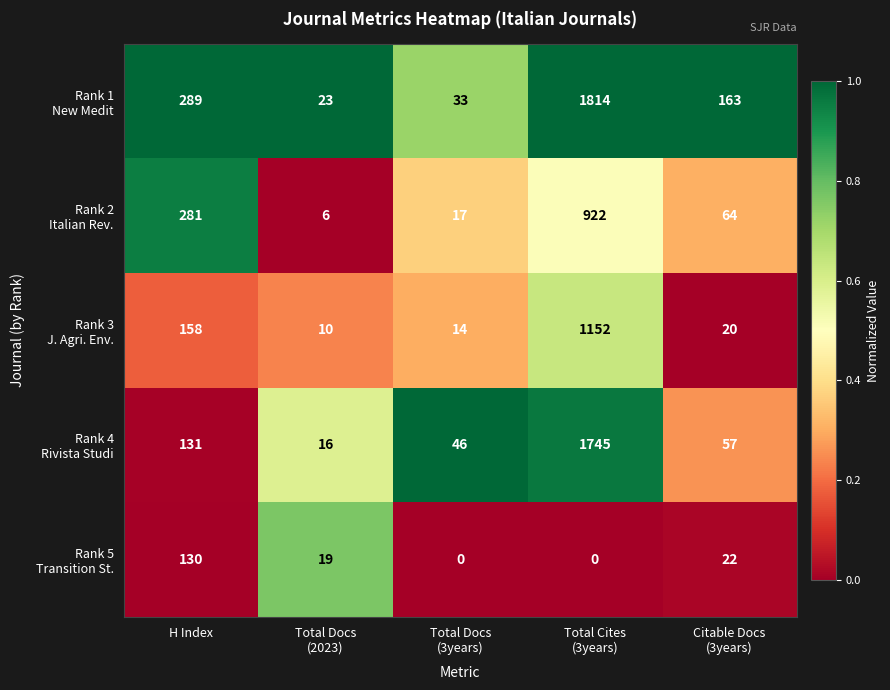

What is the maximum value shown in the chart?

1814